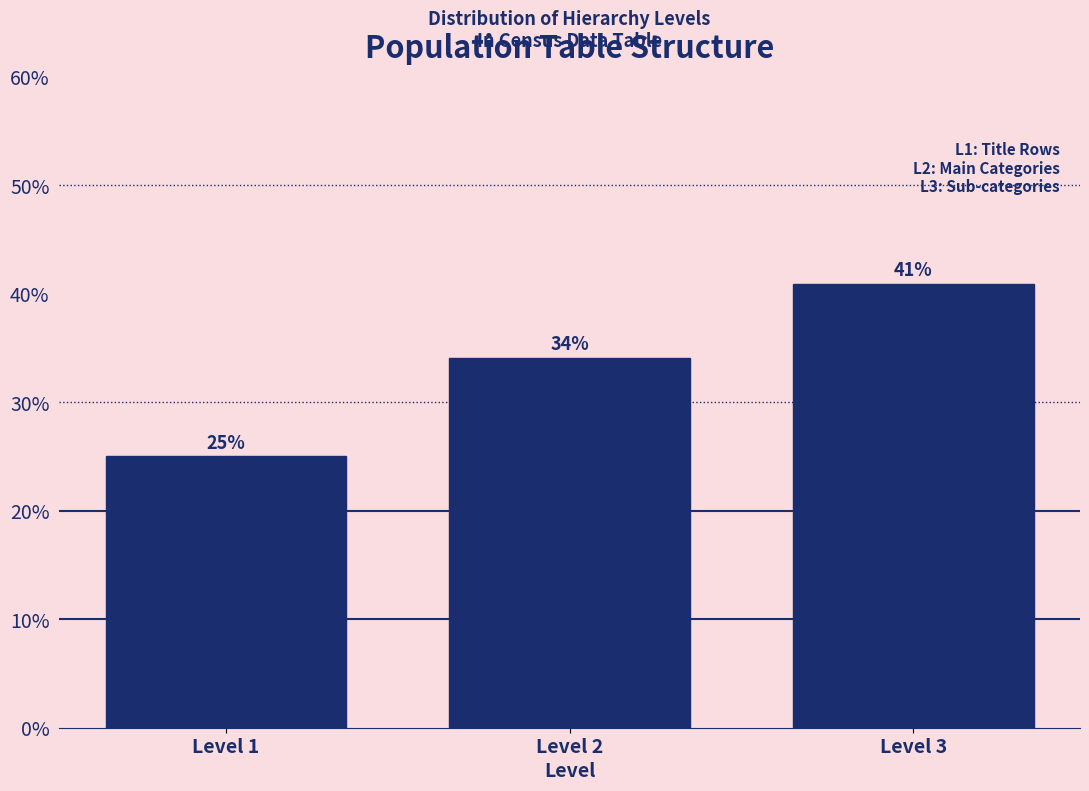

What is the ratio of the value at Level 2 to the value at Level 1?

1.4